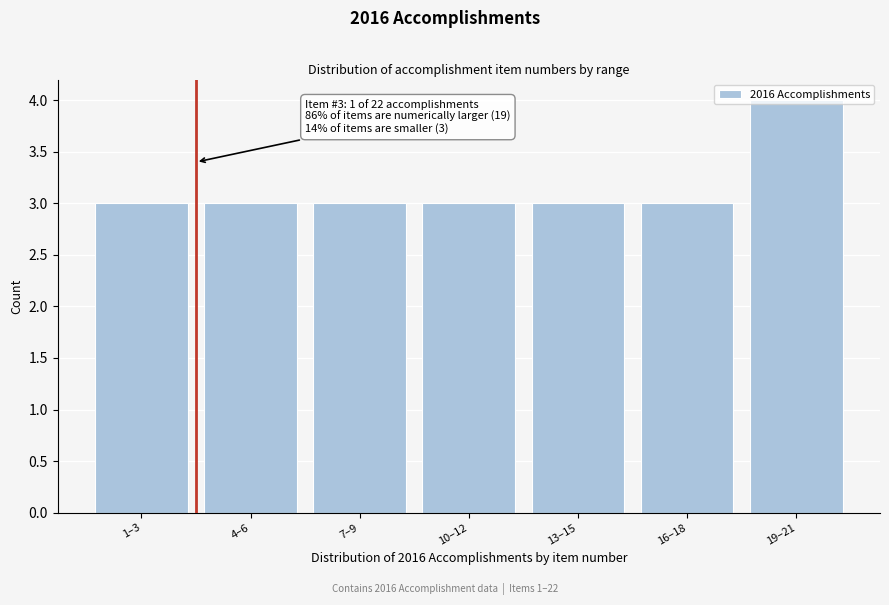

What is the ratio of the value at 13–15 to the value at 16–18?

1.0